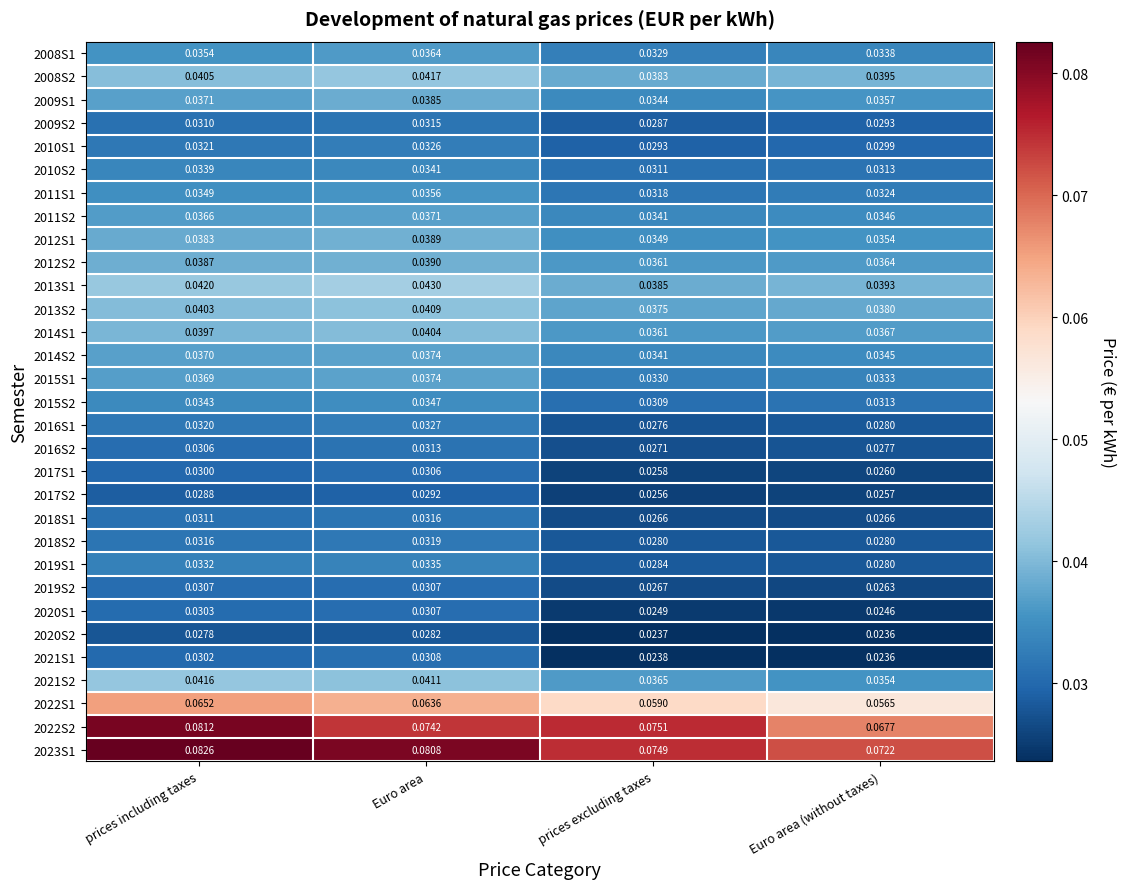

Rank the categories by 2008S2 value from lowest to highest.

prices excluding taxes, Euro area (without taxes), prices including taxes, Euro area